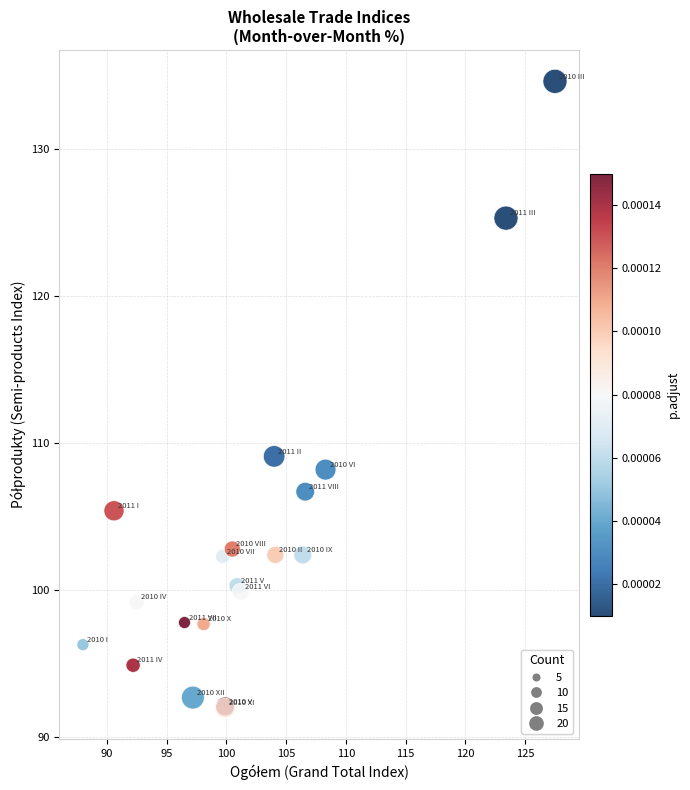

What Y value in the scatter plot is closest to 113?

109.1